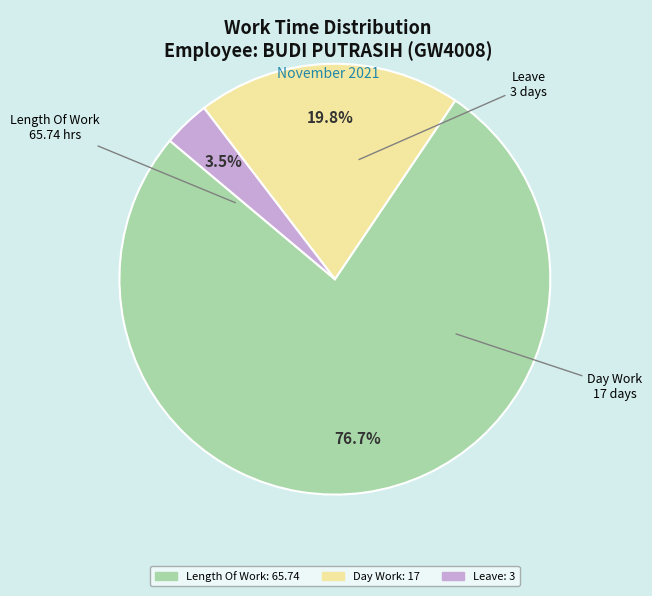

Does any single category account for the majority?

Yes